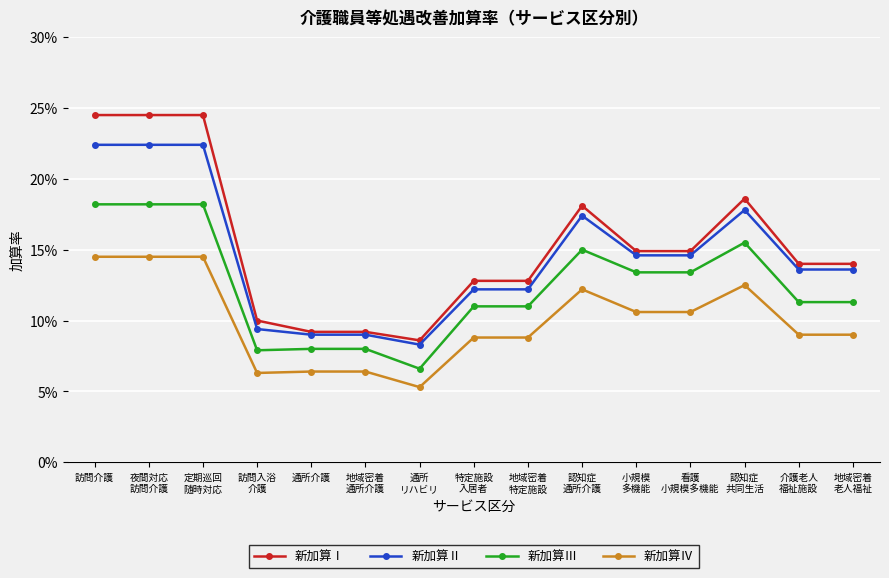

Reading left to right, transcribe all the data shown in this chart.

新加算Ⅰ: 訪問介護=0.2	夜間対応
訪問介護=0.2	定期巡回
随時対応=0.2	訪問入浴
介護=0.1	通所介護=0.1	地域密着
通所介護=0.1	通所
リハビリ=0.1	特定施設
入居者=0.1	地域密着
特定施設=0.1	認知症
通所介護=0.2	小規模
多機能=0.1	看護
小規模多機能=0.1	認知症
共同生活=0.2	介護老人
福祉施設=0.1	地域密着
老人福祉=0.1
新加算Ⅱ: 訪問介護=0.2	夜間対応
訪問介護=0.2	定期巡回
随時対応=0.2	訪問入浴
介護=0.1	通所介護=0.1	地域密着
通所介護=0.1	通所
リハビリ=0.1	特定施設
入居者=0.1	地域密着
特定施設=0.1	認知症
通所介護=0.2	小規模
多機能=0.1	看護
小規模多機能=0.1	認知症
共同生活=0.2	介護老人
福祉施設=0.1	地域密着
老人福祉=0.1
新加算Ⅲ: 訪問介護=0.2	夜間対応
訪問介護=0.2	定期巡回
随時対応=0.2	訪問入浴
介護=0.1	通所介護=0.1	地域密着
通所介護=0.1	通所
リハビリ=0.1	特定施設
入居者=0.1	地域密着
特定施設=0.1	認知症
通所介護=0.1	小規模
多機能=0.1	看護
小規模多機能=0.1	認知症
共同生活=0.2	介護老人
福祉施設=0.1	地域密着
老人福祉=0.1
新加算Ⅳ: 訪問介護=0.1	夜間対応
訪問介護=0.1	定期巡回
随時対応=0.1	訪問入浴
介護=0.1	通所介護=0.1	地域密着
通所介護=0.1	通所
リハビリ=0.1	特定施設
入居者=0.1	地域密着
特定施設=0.1	認知症
通所介護=0.1	小規模
多機能=0.1	看護
小規模多機能=0.1	認知症
共同生活=0.1	介護老人
福祉施設=0.1	地域密着
老人福祉=0.1